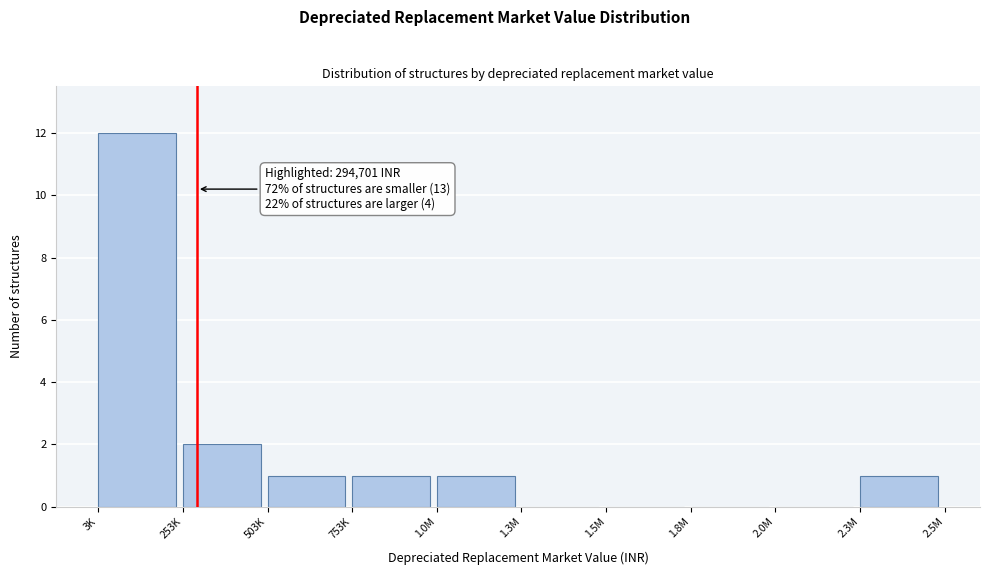

Reading left to right, transcribe all the data shown in this chart.

3K=12	253K=2	503K=1	753K=1	1.0M=1	1.3M=0	1.5M=0	1.8M=0	2.0M=0	2.3M=1